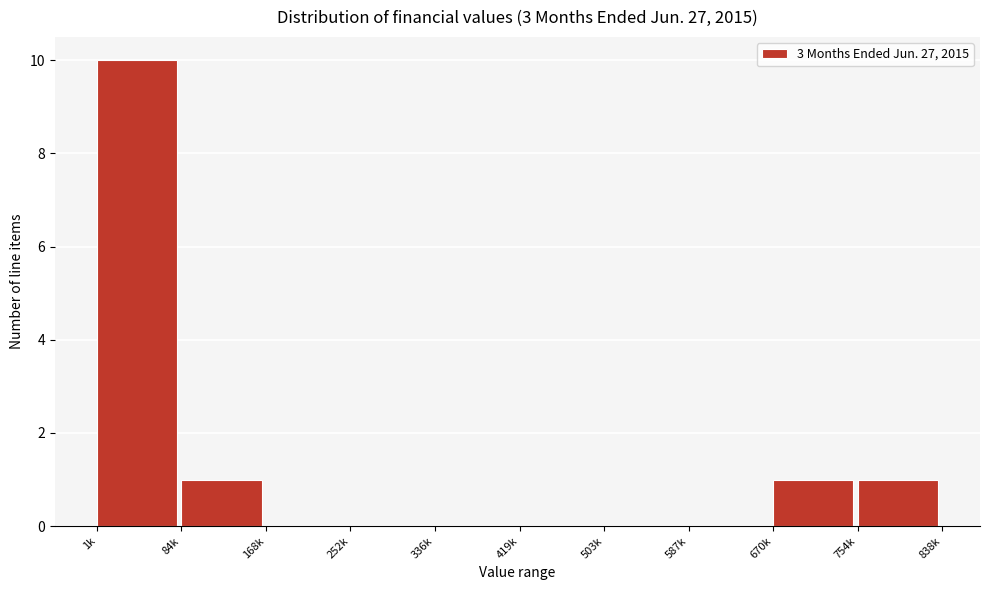

Reading left to right, transcribe all the data shown in this chart.

1k=10	84k=1	168k=0	252k=0	336k=0	419k=0	503k=0	587k=0	670k=1	754k=1